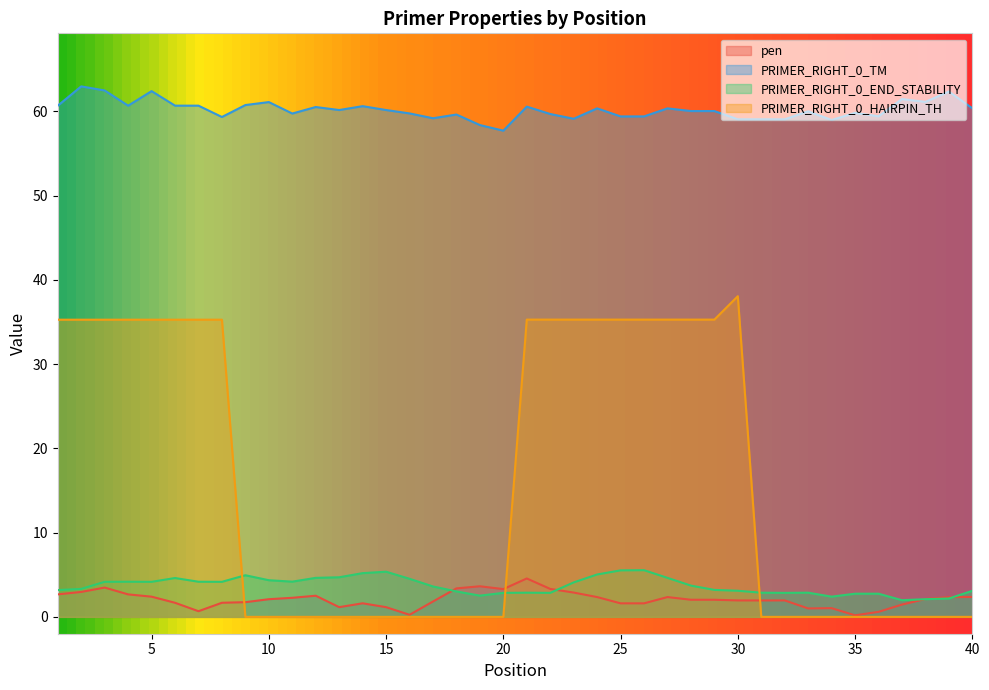

Which series changed the most between 2 and 24?

PRIMER_RIGHT_0_TM